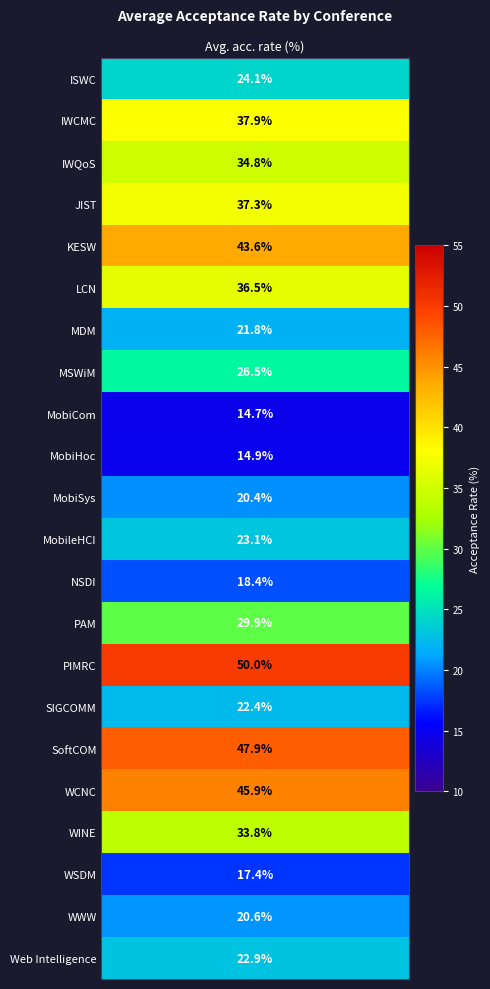

What is the sum of all values?

644.8